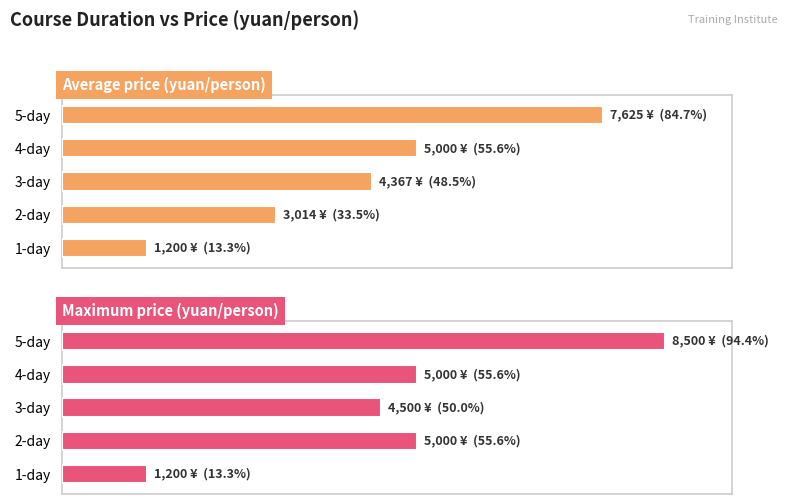

What are all the series names shown in the legend?

Average price (yuan/person), Maximum price (yuan/person)